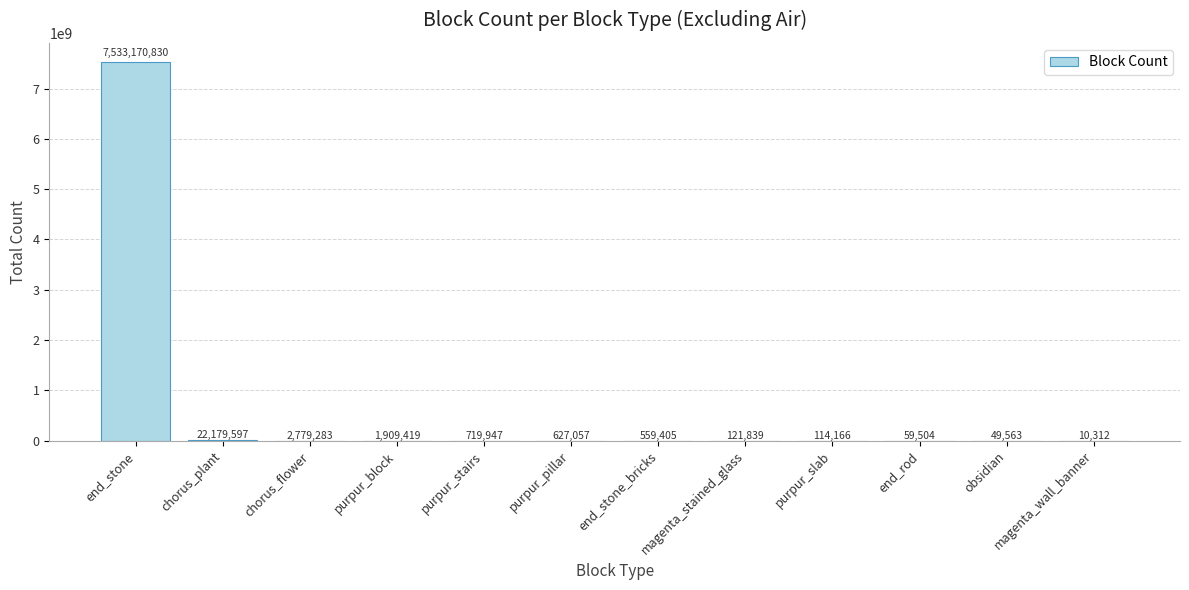

What is the greatest value displayed?

7533170830